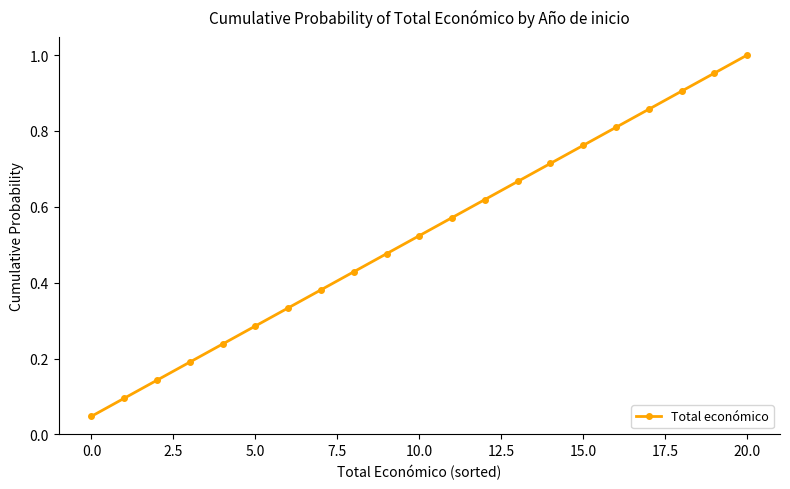

True or false: there are more than 0 points higher than both neighbors.

False